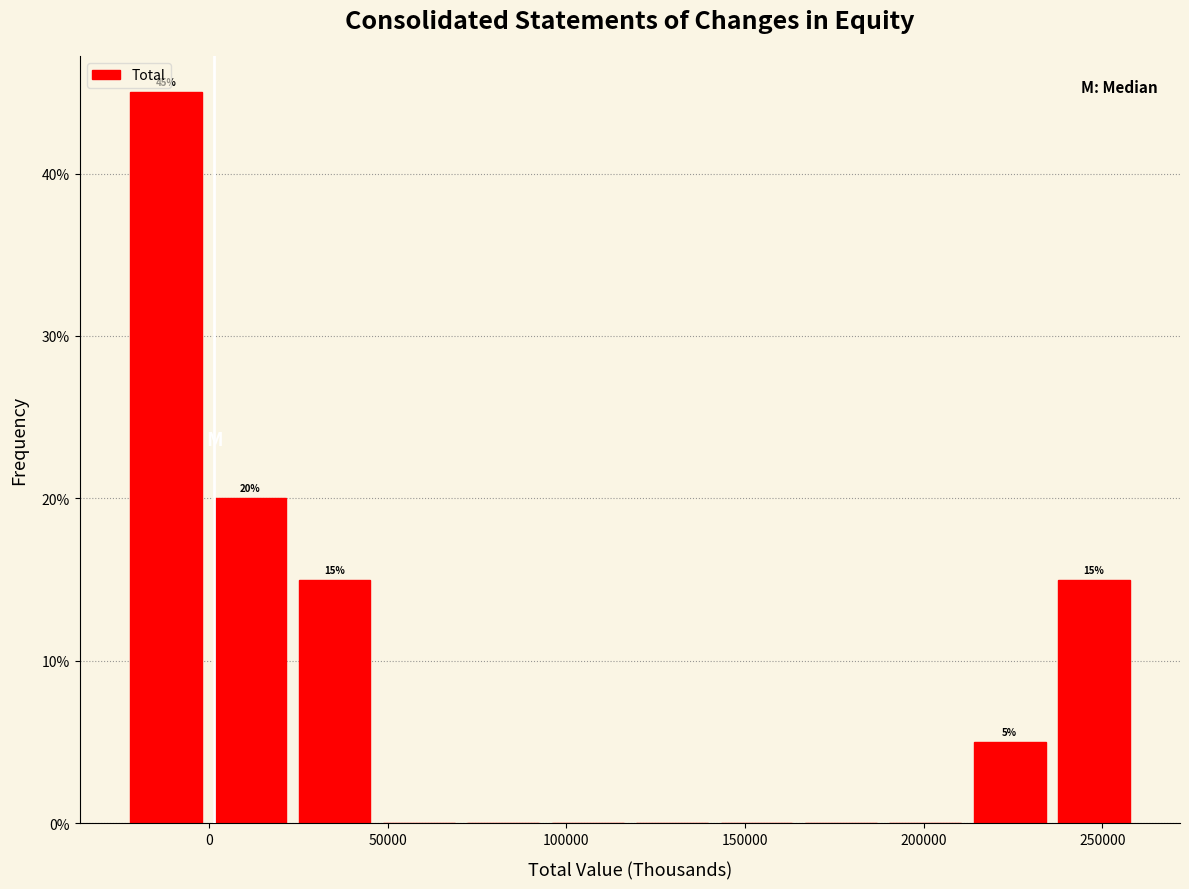

Over which range of the x-axis is the bar tallest?

-25000 to 0